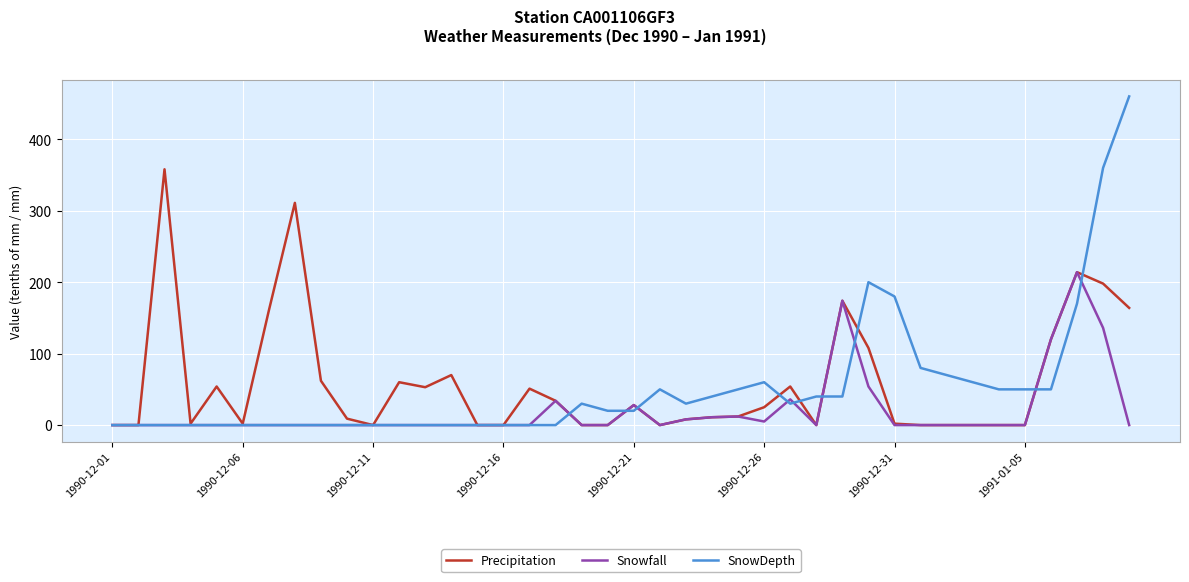

List the series in order of their peak value, highest first.

SnowDepth, Precipitation, Snowfall